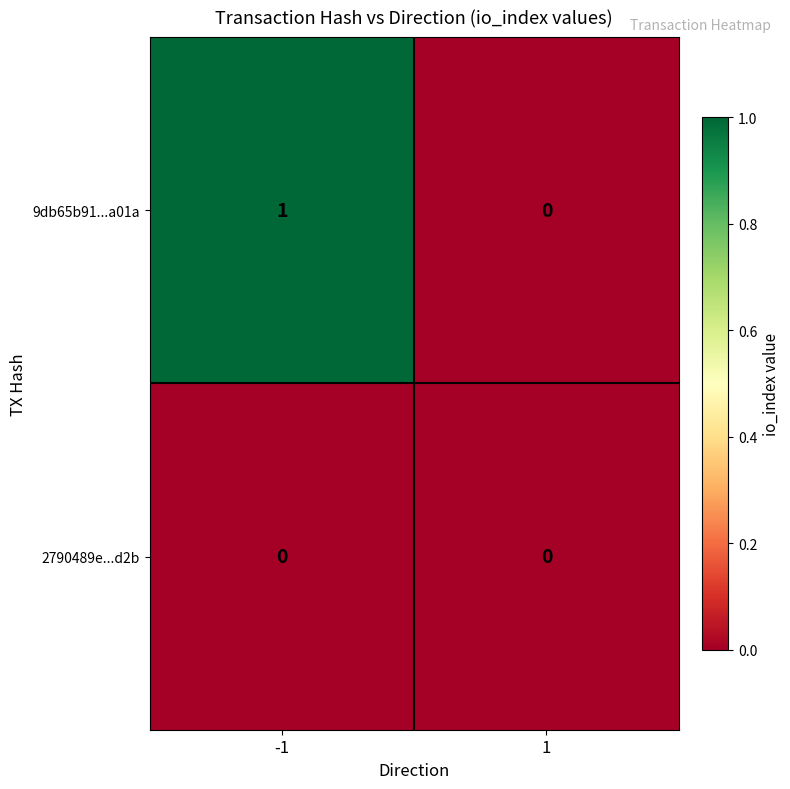

Reading left to right, list all the values displayed in this chart.

9db65b91...a01a: 1	0
2790489e...d2b: 0	0